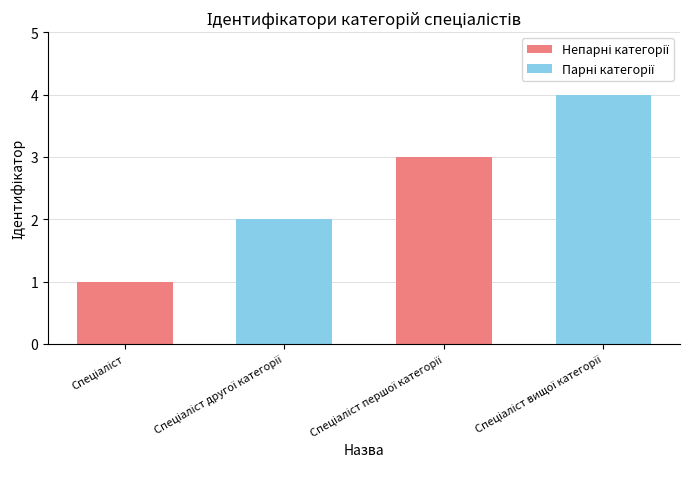

What is the difference between the maximum and minimum values?

3